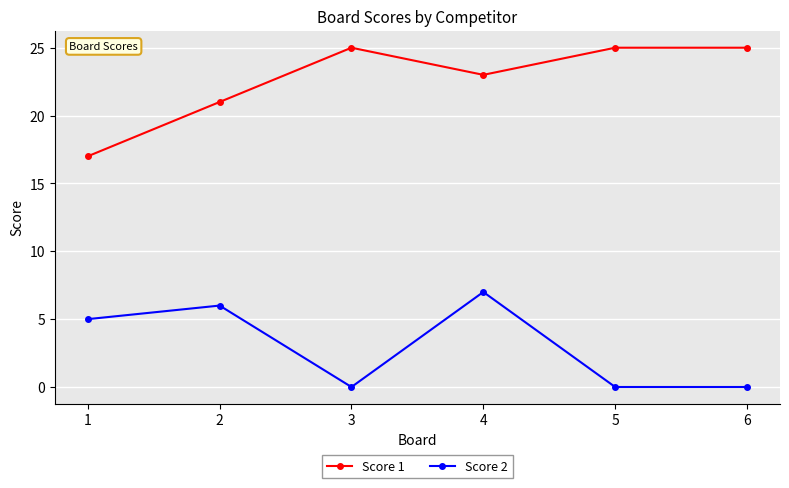

Reading left to right, transcribe all the data shown in this chart.

Score 1: 17	21	25	23	25	25
Score 2: 5	6	0	7	0	0